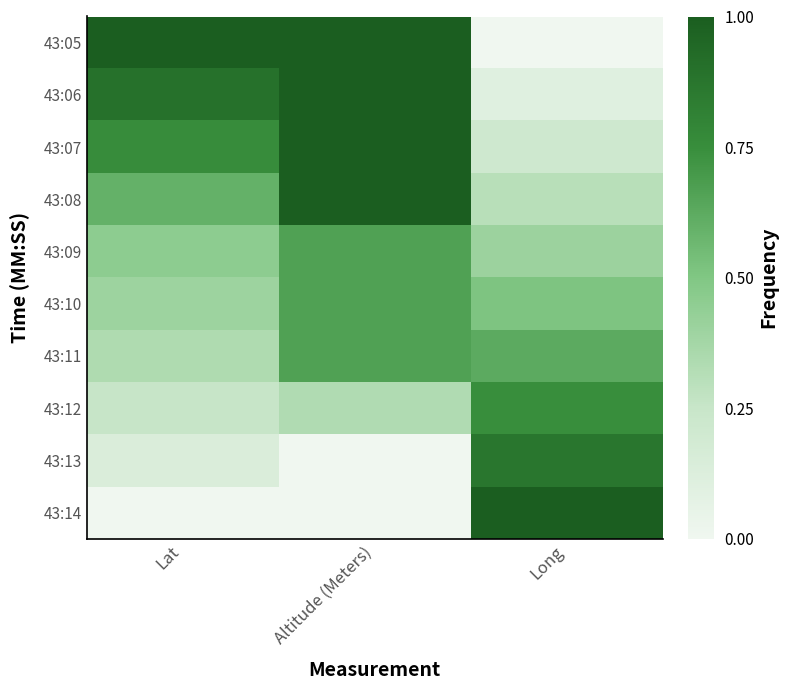

At which category is the sum across all series the highest?

Altitude (Meters)